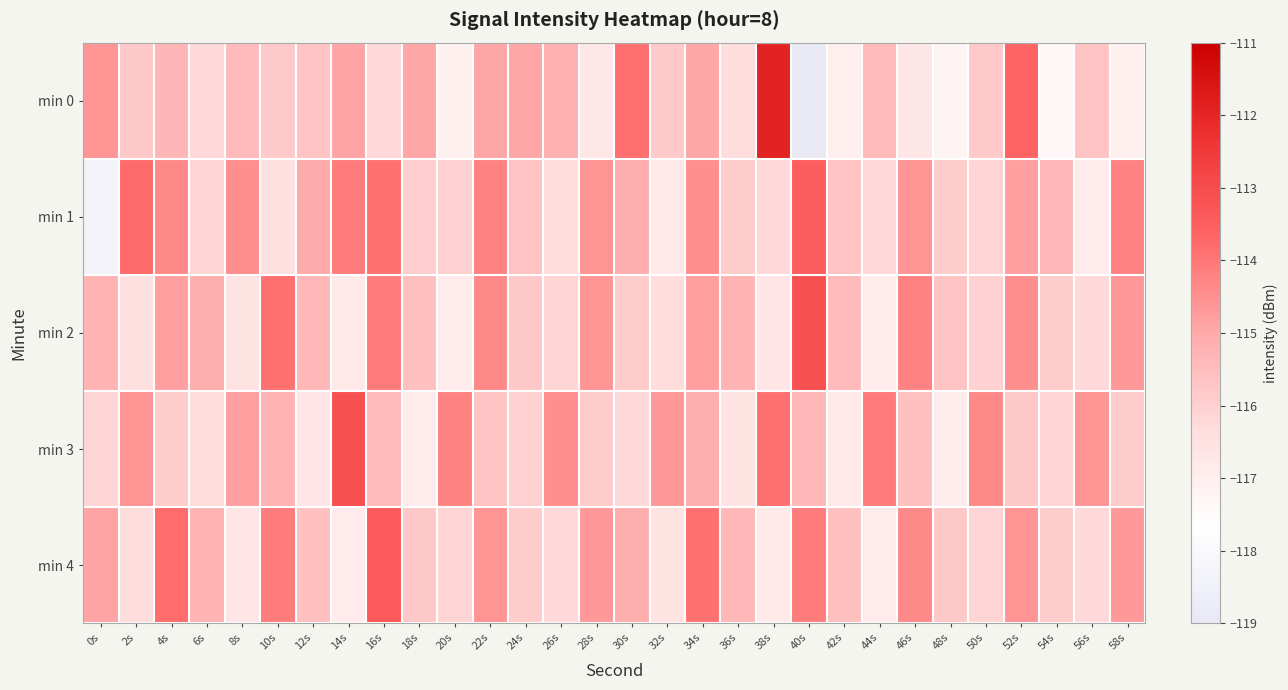

Reading left to right, transcribe all the data shown in this chart.

min 0: 0s=-114.6	2s=-115.8	4s=-115.3	6s=-116.2	8s=-115.4	10s=-115.8	12s=-115.7	14s=-114.9	16s=-116.2	18s=-114.9	20s=-117.1	22s=-114.9	24s=-114.9	26s=-115.2	28s=-116.7	30s=-113.9	32s=-115.8	34s=-115.0	36s=-116.3	38s=-111.9	40s=-118.9	42s=-117.0	44s=-115.4	46s=-116.7	48s=-117.2	50s=-115.8	52s=-113.6	54s=-117.4	56s=-115.7	58s=-117.1
min 1: 0s=-118.3	2s=-113.8	4s=-114.3	6s=-116.1	8s=-114.5	10s=-116.4	12s=-115.1	14s=-114.1	16s=-113.9	18s=-116.0	20s=-116.0	22s=-114.2	24s=-115.7	26s=-116.3	28s=-114.6	30s=-115.1	32s=-116.8	34s=-114.5	36s=-115.9	38s=-116.2	40s=-113.5	42s=-115.7	44s=-116.2	46s=-114.6	48s=-115.9	50s=-116.1	52s=-114.8	54s=-115.3	56s=-116.9	58s=-114.2
min 2: 0s=-115.2	2s=-116.5	4s=-114.8	6s=-115.1	8s=-116.6	10s=-113.9	12s=-115.3	14s=-116.8	16s=-114.1	18s=-115.6	20s=-116.9	22s=-114.3	24s=-115.8	26s=-116.1	28s=-114.6	30s=-115.9	32s=-116.3	34s=-114.8	36s=-115.2	38s=-116.7	40s=-113.1	42s=-115.5	44s=-116.9	46s=-114.2	48s=-115.7	50s=-116.0	52s=-114.5	54s=-115.9	56s=-116.2	58s=-114.7
min 3: 0s=-116.1	2s=-114.6	4s=-115.9	6s=-116.3	8s=-114.8	10s=-115.2	12s=-116.7	14s=-113.1	16s=-115.5	18s=-116.9	20s=-114.2	22s=-115.7	24s=-116.0	26s=-114.5	28s=-115.9	30s=-116.2	32s=-114.7	34s=-115.1	36s=-116.6	38s=-113.9	40s=-115.3	42s=-116.8	44s=-114.1	46s=-115.6	48s=-116.9	50s=-114.3	52s=-115.8	54s=-116.1	56s=-114.6	58s=-115.9
min 4: 0s=-114.9	2s=-116.3	4s=-113.8	6s=-115.2	8s=-116.7	10s=-114.1	12s=-115.6	14s=-116.9	16s=-113.3	18s=-115.8	20s=-116.1	22s=-114.6	24s=-115.9	26s=-116.2	28s=-114.7	30s=-115.1	32s=-116.6	34s=-113.9	36s=-115.3	38s=-116.8	40s=-114.1	42s=-115.6	44s=-116.9	46s=-114.3	48s=-115.8	50s=-116.1	52s=-114.6	54s=-115.9	56s=-116.2	58s=-114.7